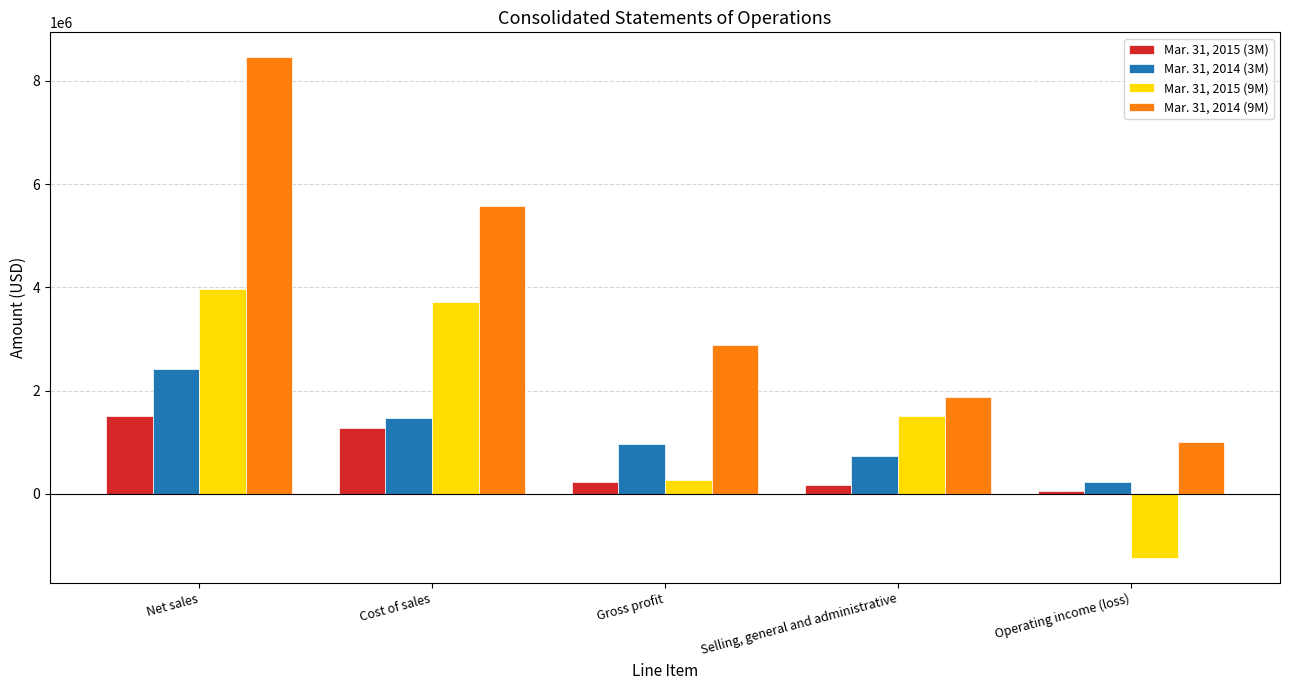

What is the label of the 1st bar from the left?

Net sales